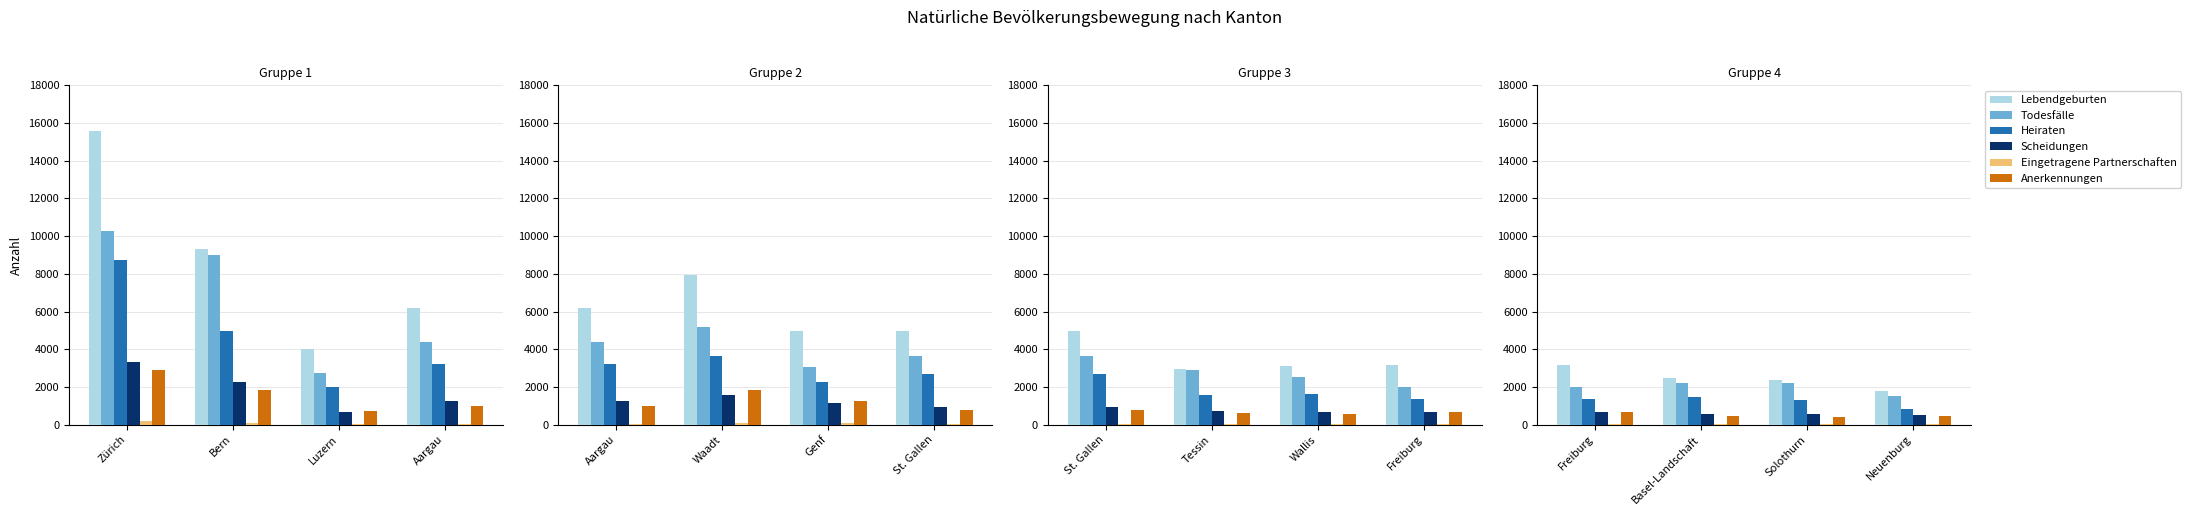

Where does the Anerkennungen series first go above 446?

Freiburg